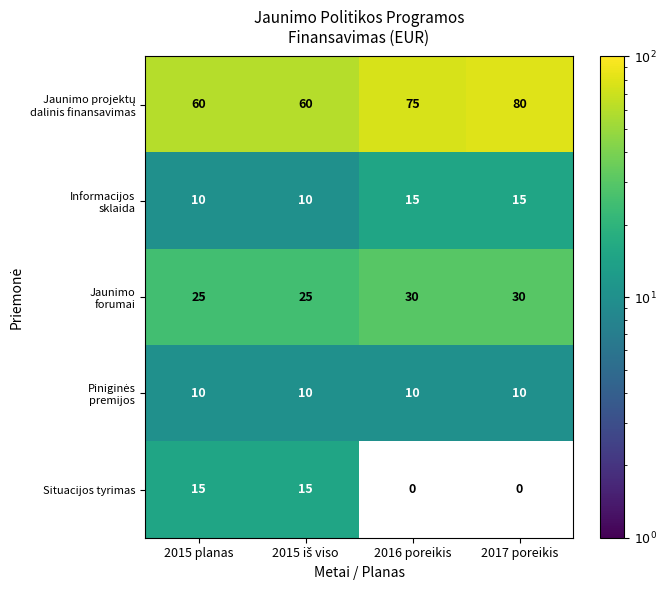

What is the minimum value shown in the chart?

10.0